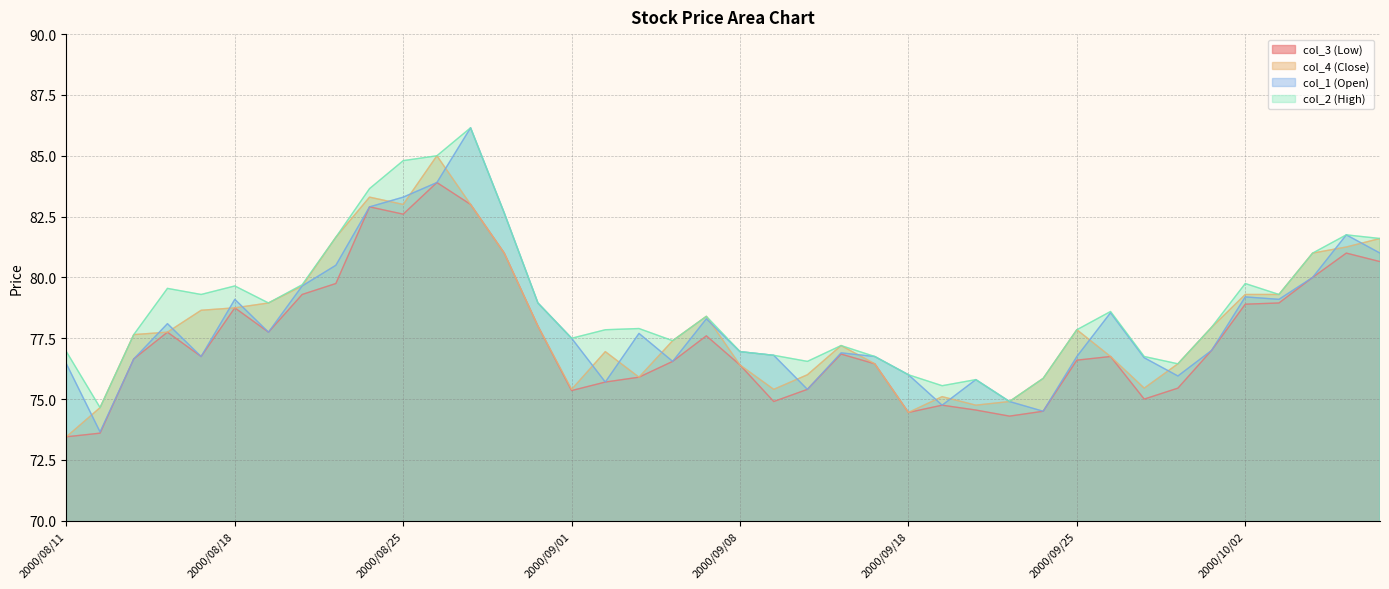

Between 2000/08/21 and 2000/10/05, which is larger?

2000/10/05